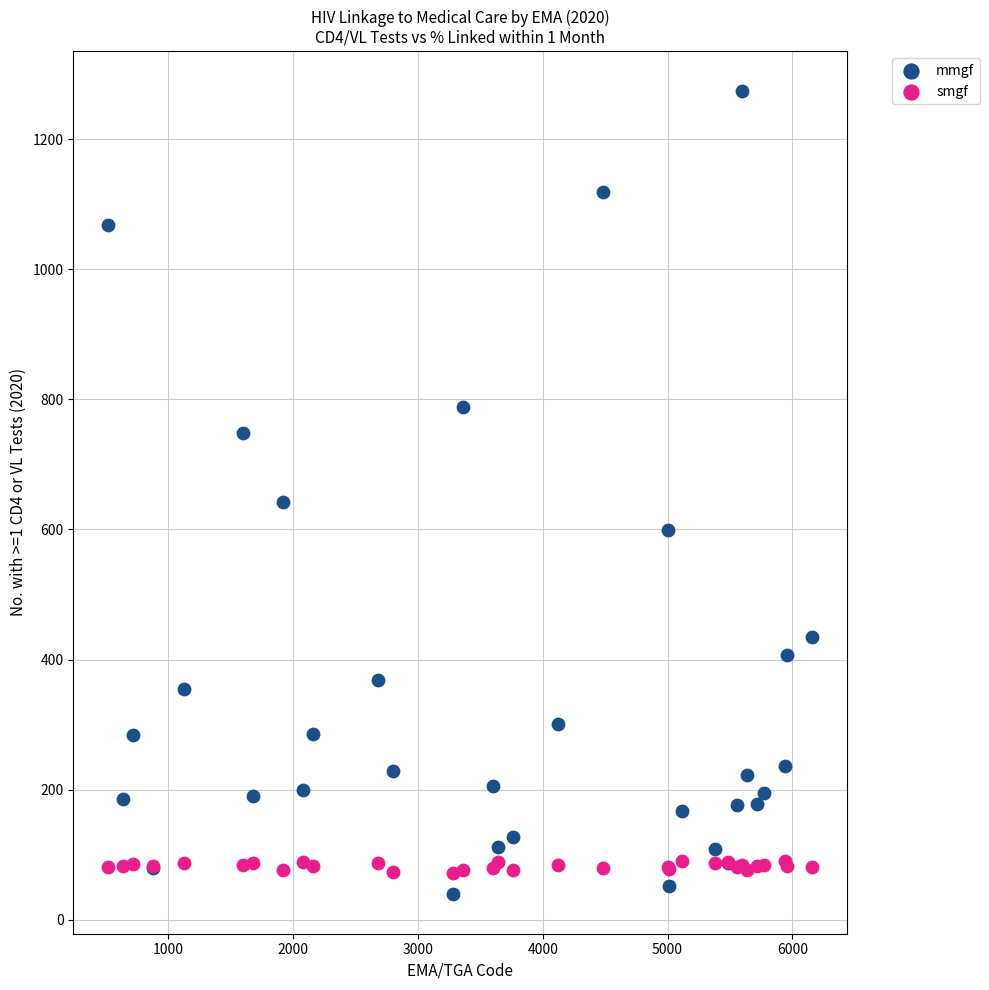

Which series has the widest spread of Y values?

mmgf